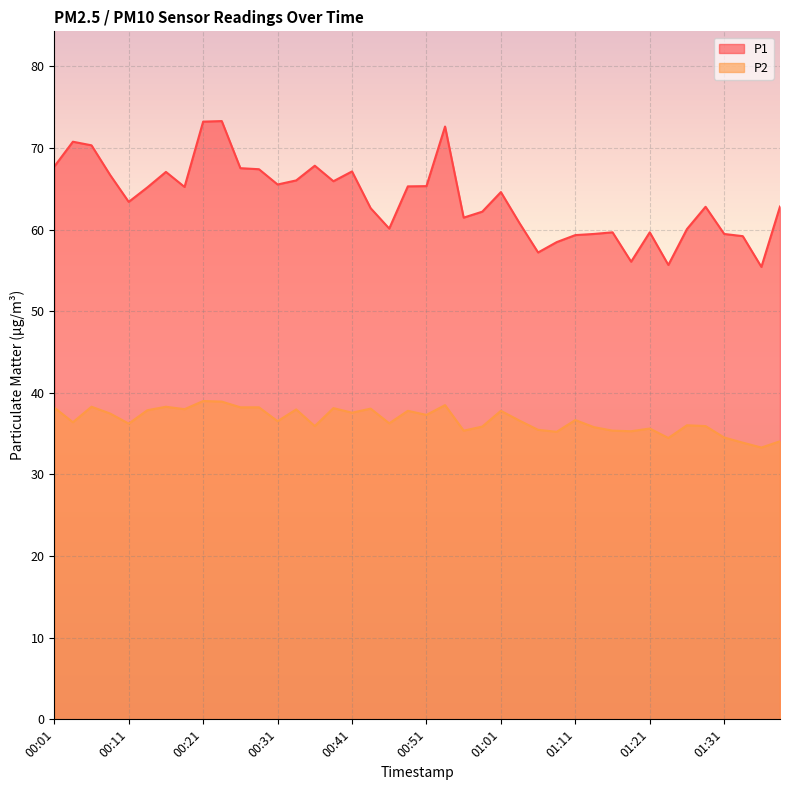

What position from the right is 01:29?

5